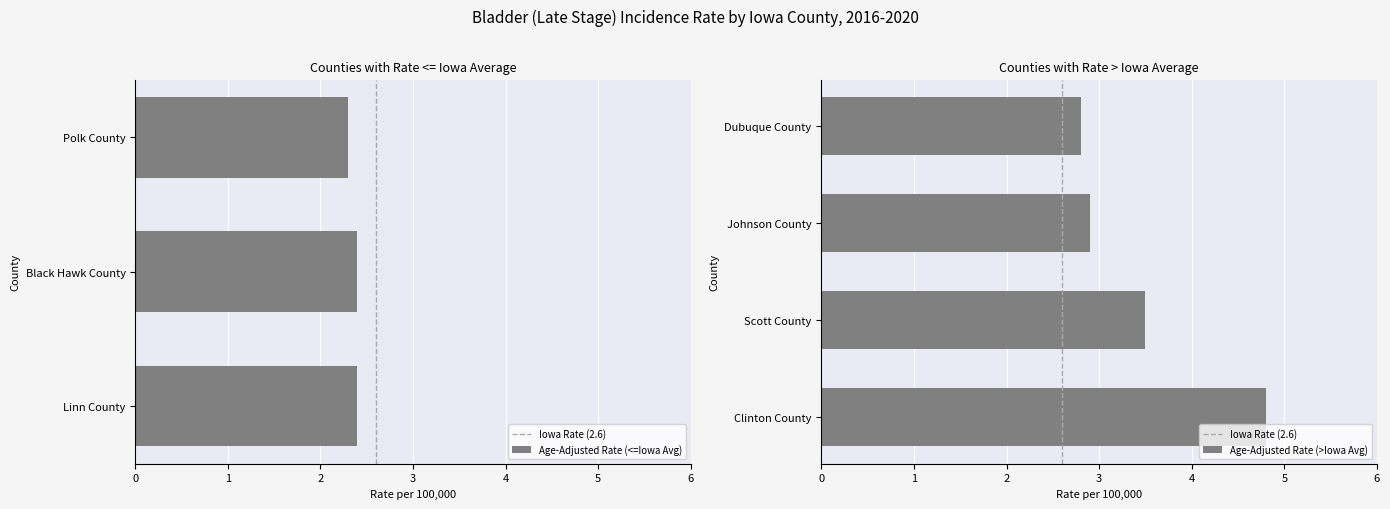

What is the change in value from Black Hawk County to Clinton County?

+2.4